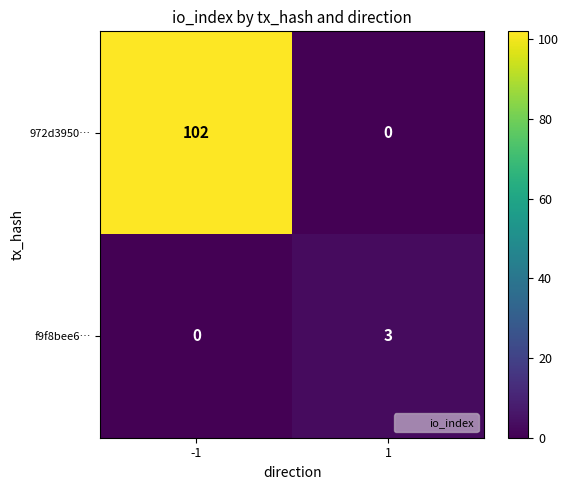

Reading left to right, transcribe all the data shown in this chart.

972d3950…: -1=102	1=0
f9f8bee6…: -1=0	1=3